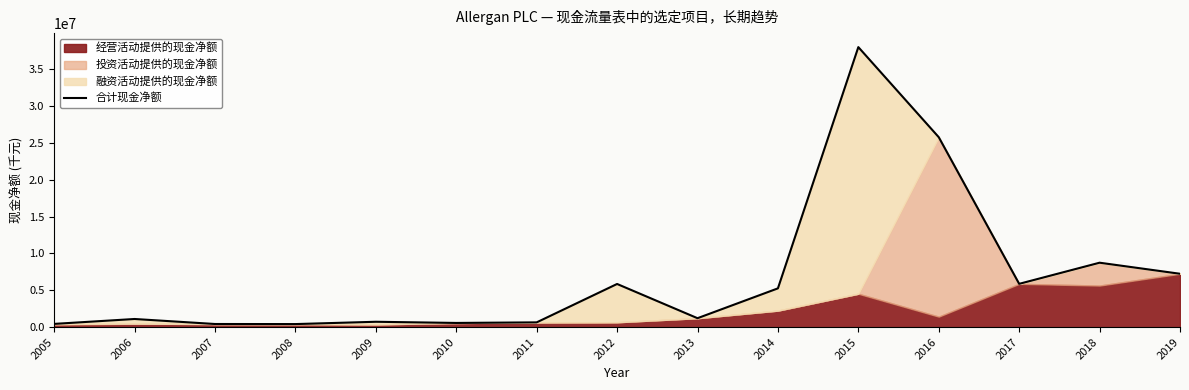

What is the sum of all values?

102253129